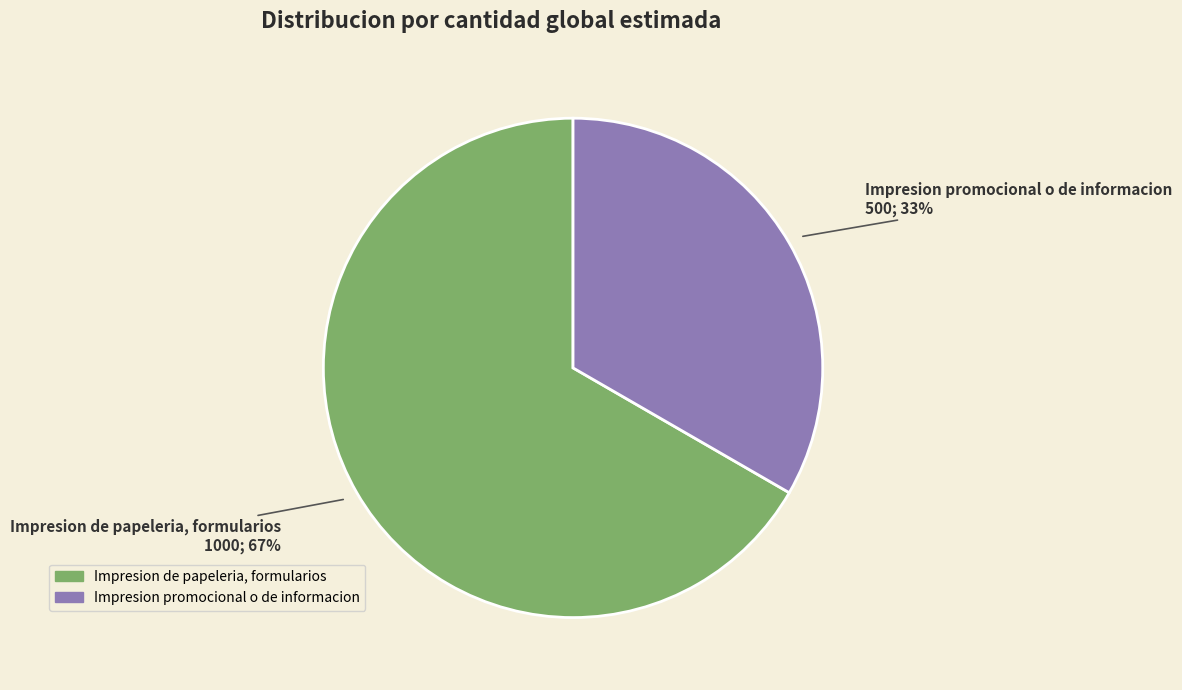

Rank the categories by value from lowest to highest.

Impresion promocional o de informacion, Impresion de papeleria, formularios